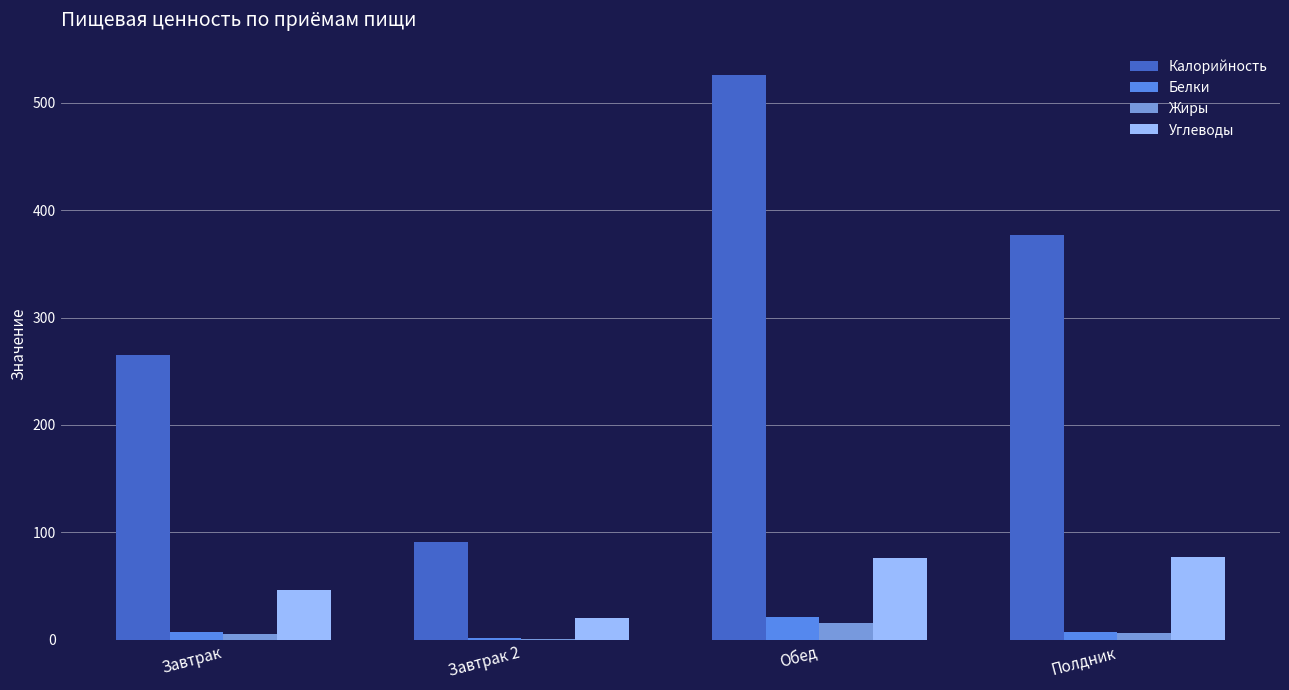

How many values in the Белки series exceed 7?

3